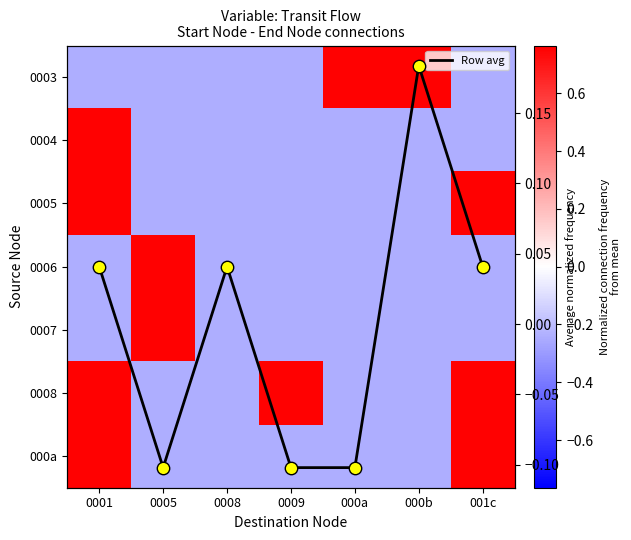

The value of 0003 at 0001 is -0.1. True or false?

False